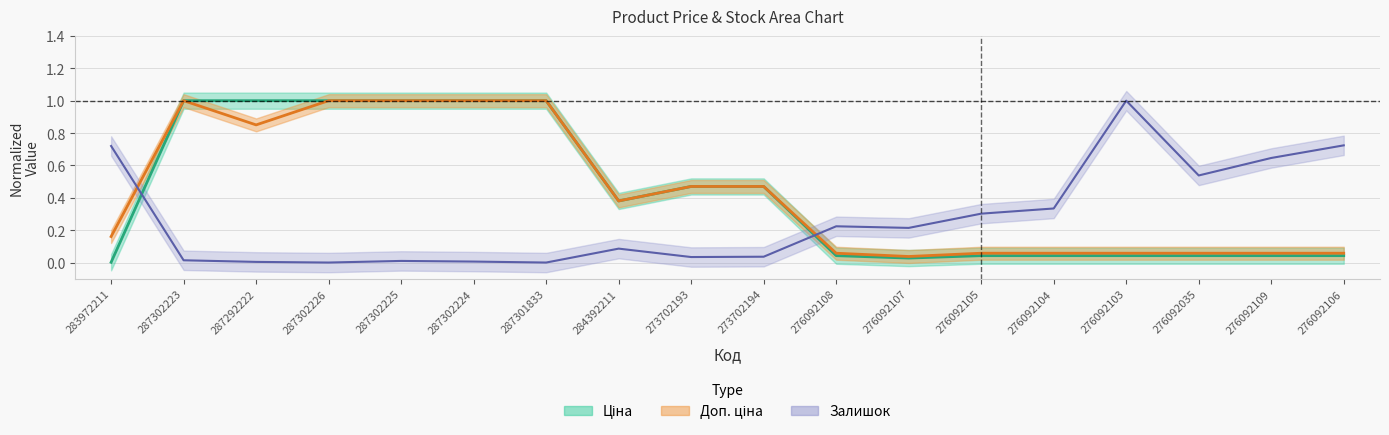

At which label is Залишок closest to 0?

287302226